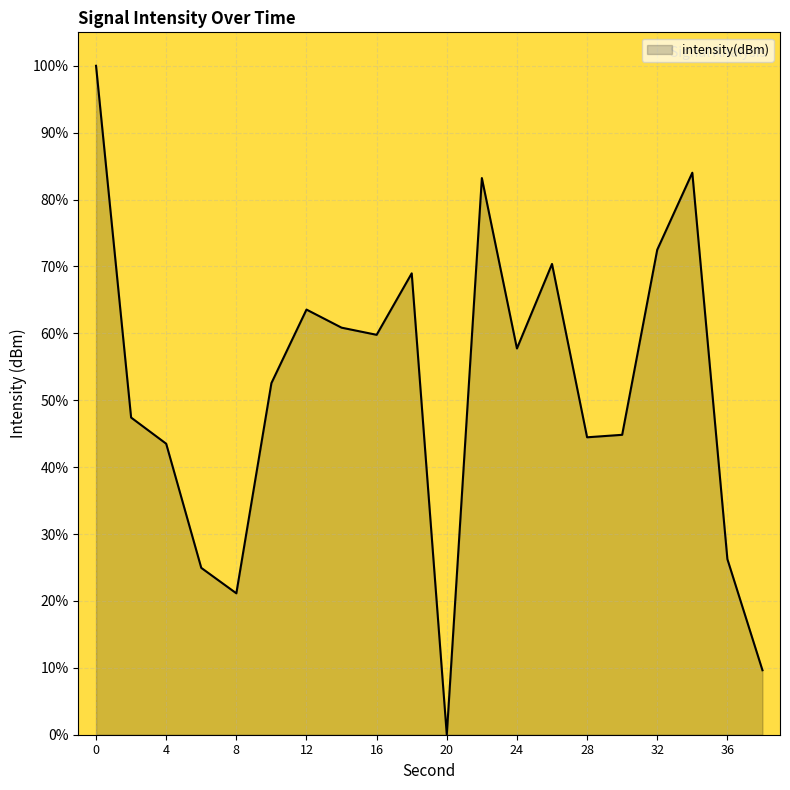

How many positive values are there?

19